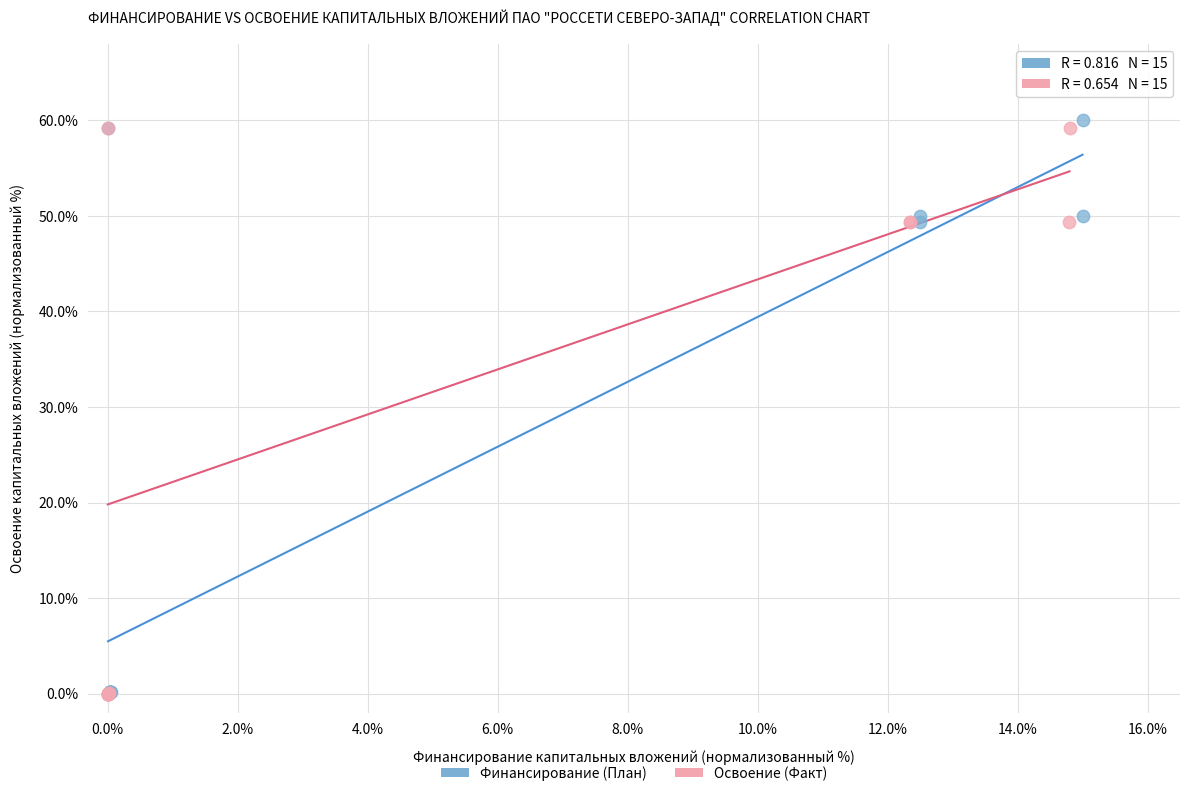

Which series has the widest spread of Y values?

Финансирование (План)